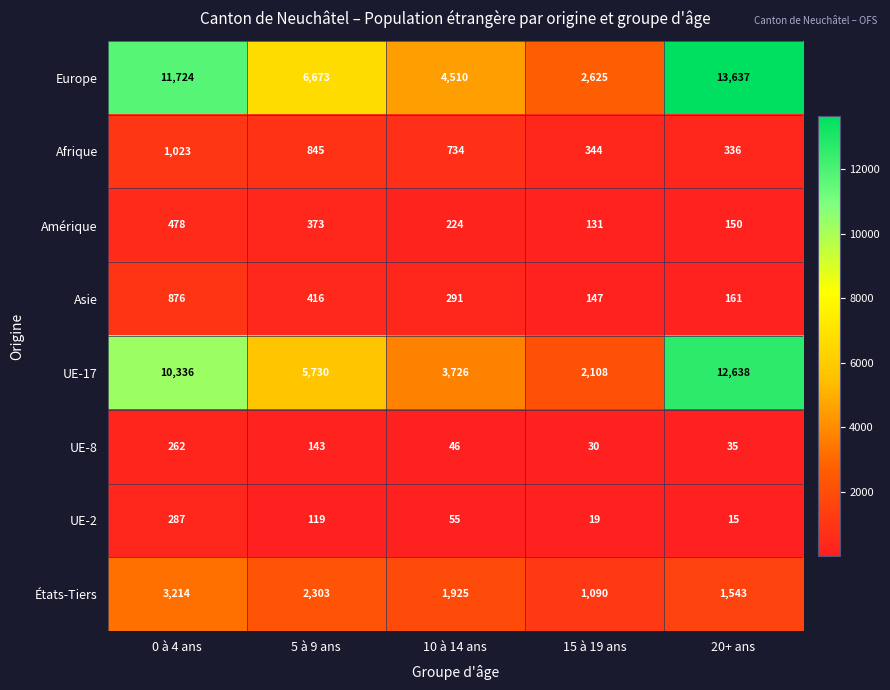

Count the number of data series in this chart.

8